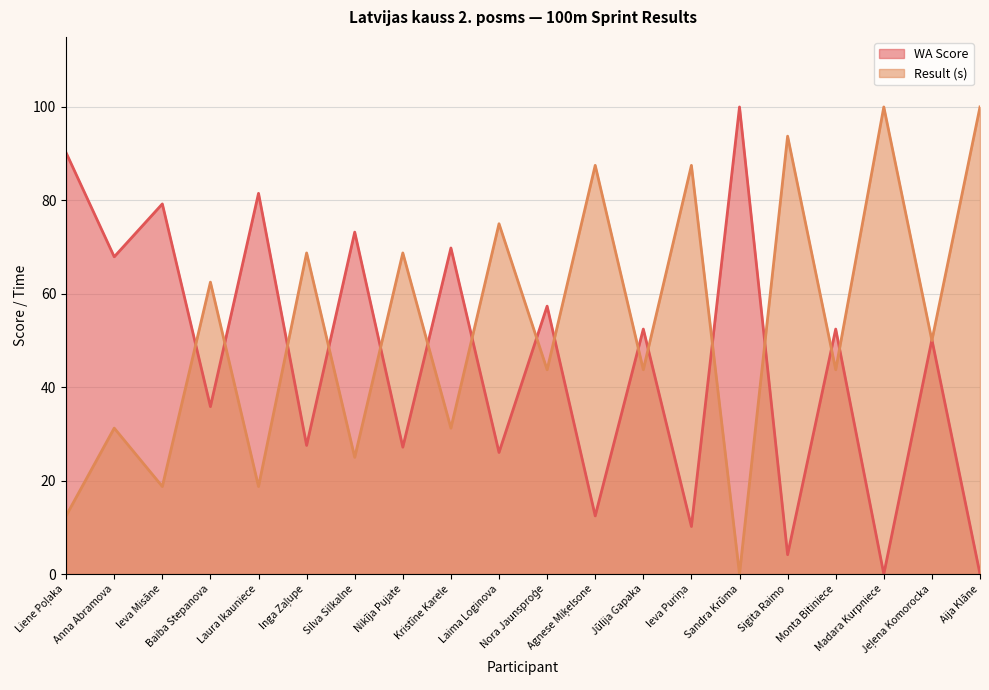

What is the total value across all series at Nikīja Pujate?

95.9